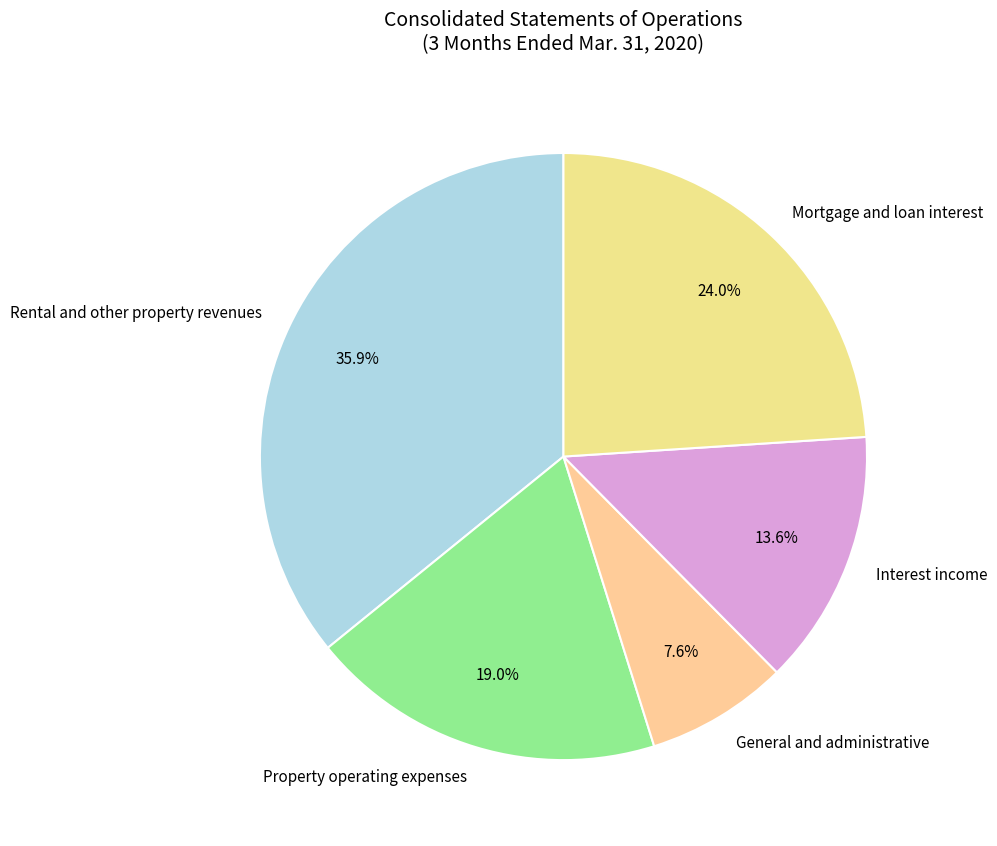

To the nearest percent, what is the average slice percentage?

20%